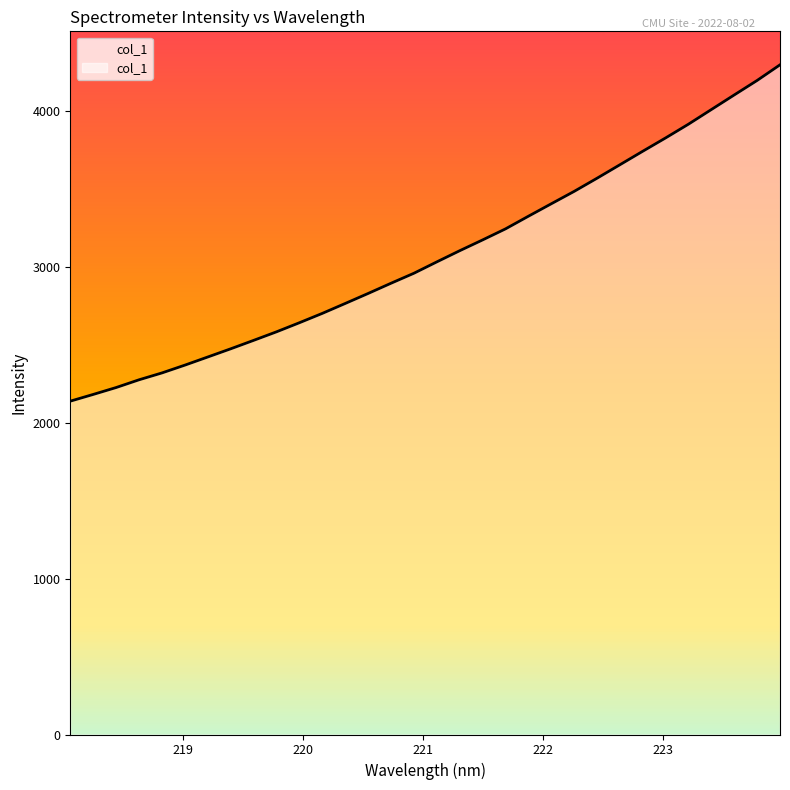

Rank the categories by value from highest to lowest.

223.9802, 223.7895, 223.5987, 223.408, 223.2172, 223.0264, 222.8355, 222.6447, 222.4538, 222.263, 222.0721, 221.8812, 221.6902, 221.4993, 221.3083, 221.1174, 220.9264, 220.7354, 220.5444, 220.3533, 220.1623, 219.9712, 219.7801, 219.589, 219.3979, 219.2067, 219.0156, 218.8244, 218.6332, 218.442, 218.2508, 218.0596